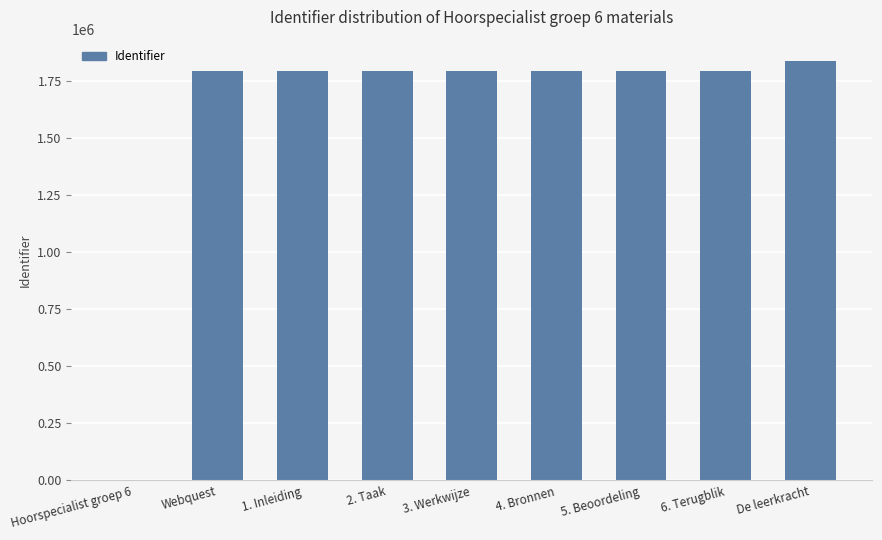

Where is the data nearest to the value 919409?

Webquest